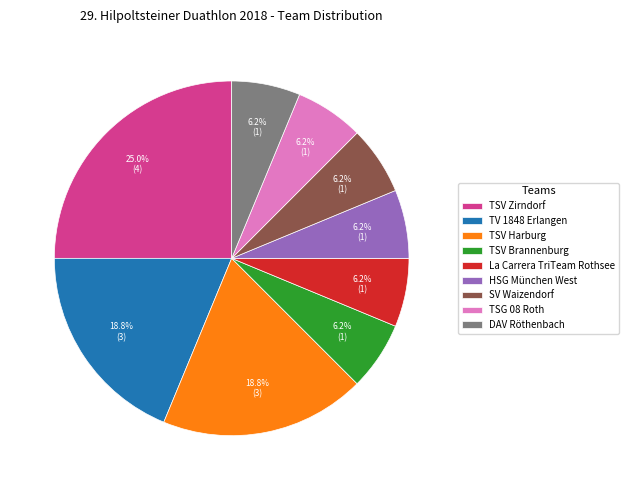

Does TV 1848 Erlangen account for over 50% of the chart?

No